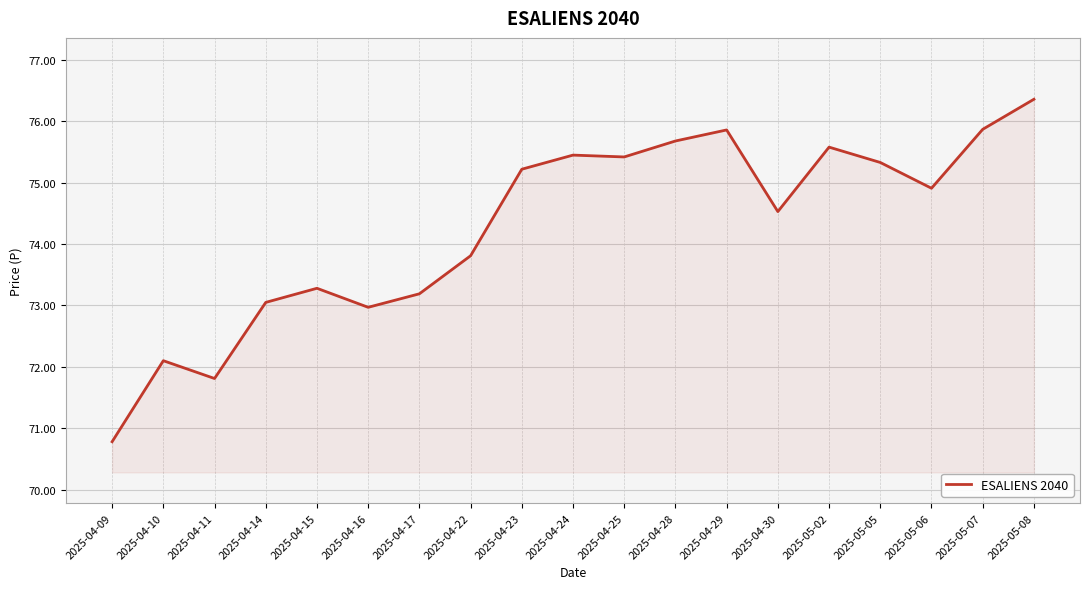

What position from the right is 2025-04-29?

7